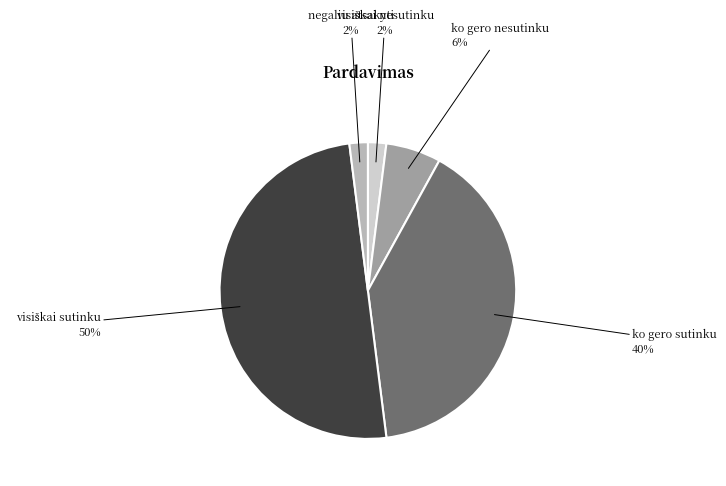

How many slices are in this pie chart?

5